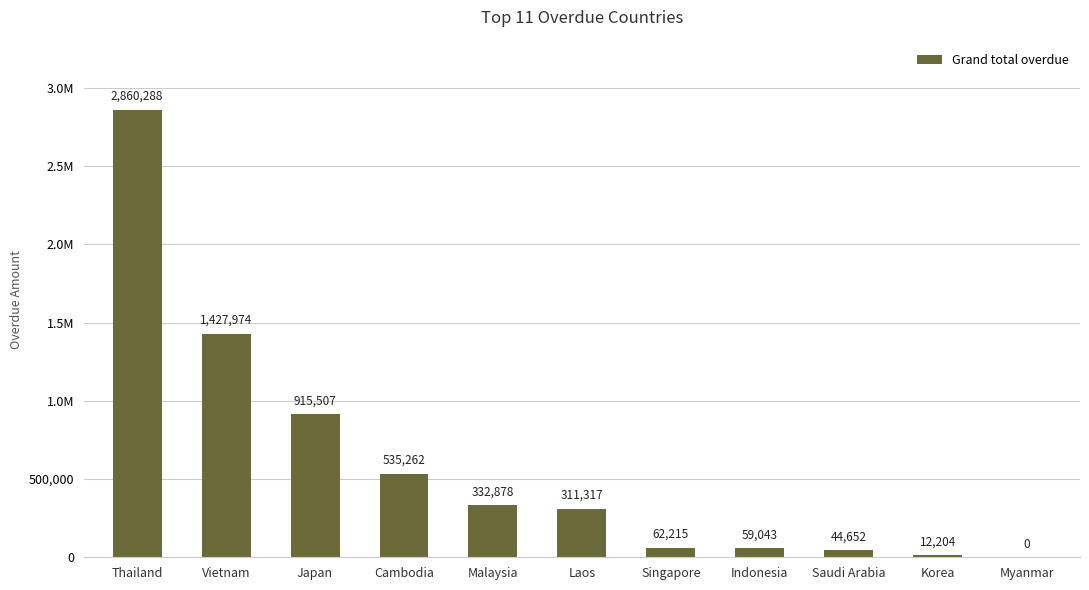

List the labels in order of value, smallest first.

Myanmar, Korea, Saudi Arabia, Indonesia, Singapore, Laos, Malaysia, Cambodia, Japan, Vietnam, Thailand